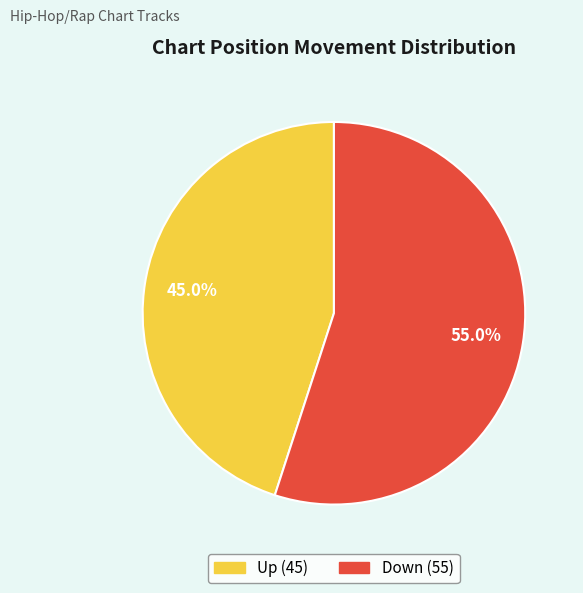

Is there a majority slice in this chart?

Yes